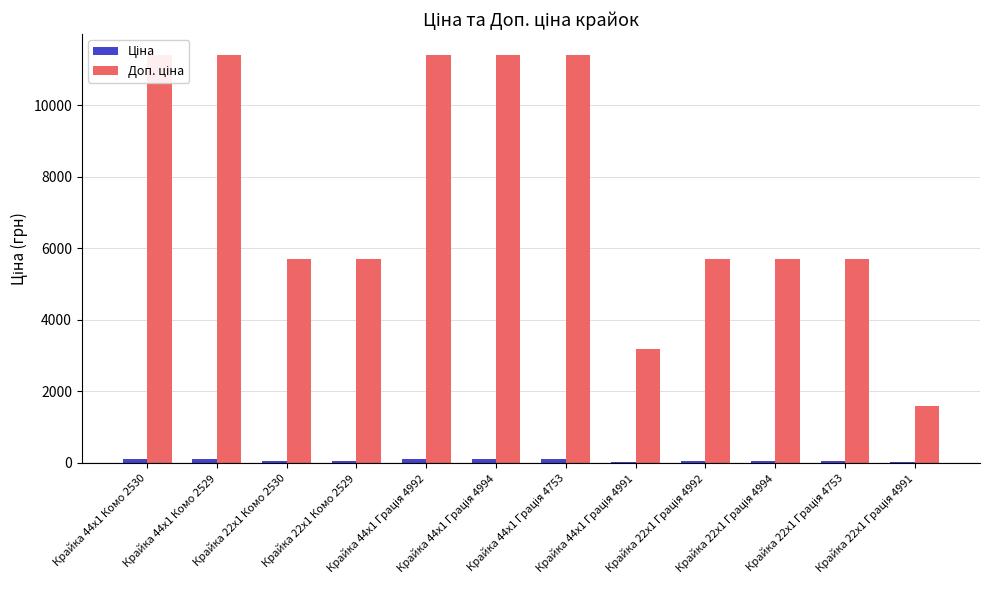

How many bars are there in each group?

2